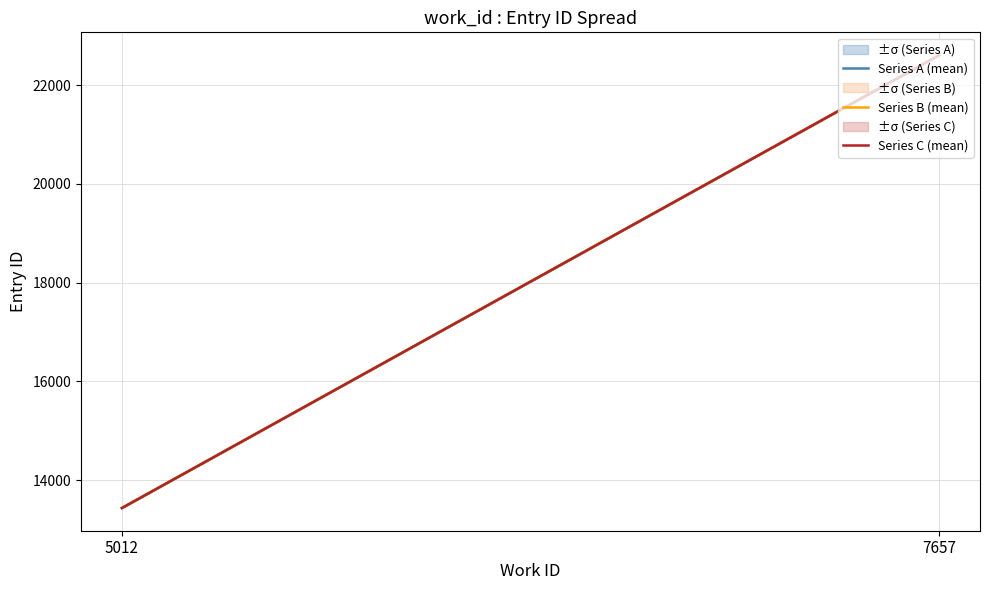

Does the chart display data point markers on the line(s)?

No